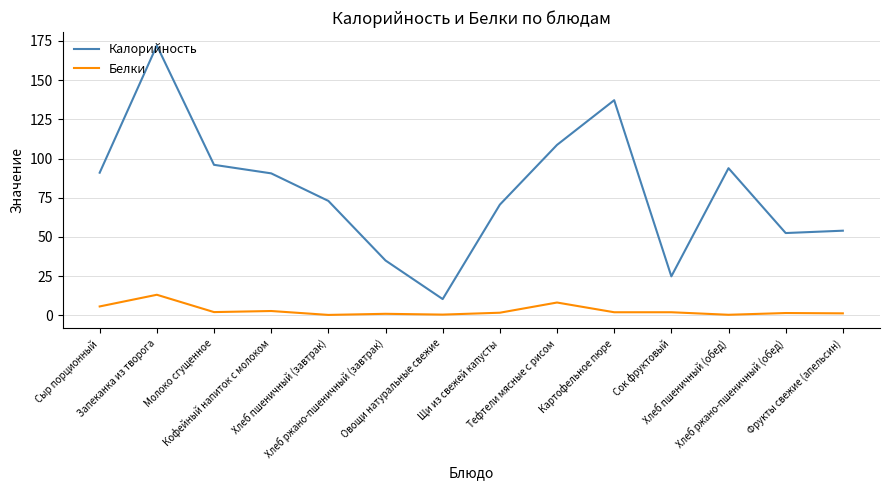

What is the maximum value shown in the chart?

172.1